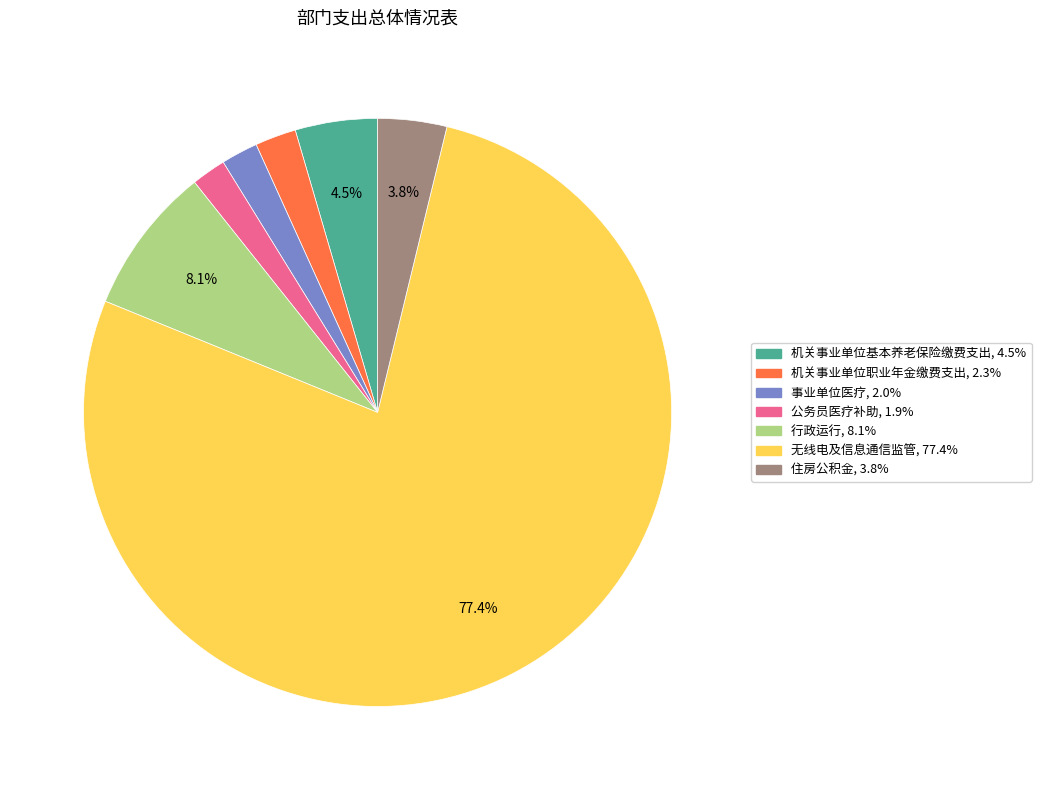

To the nearest percent, what percentage of the pie is 事业单位医疗?

2%